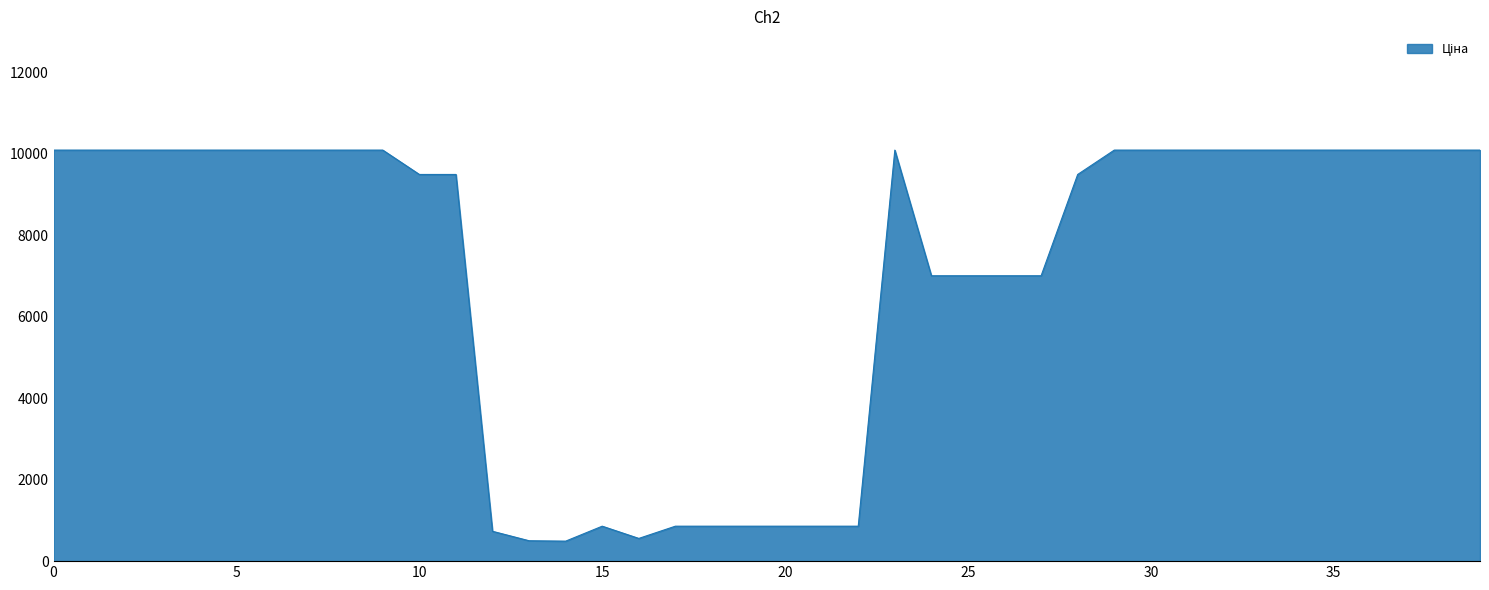

What is the difference between the maximum and second lowest values?

9585.3